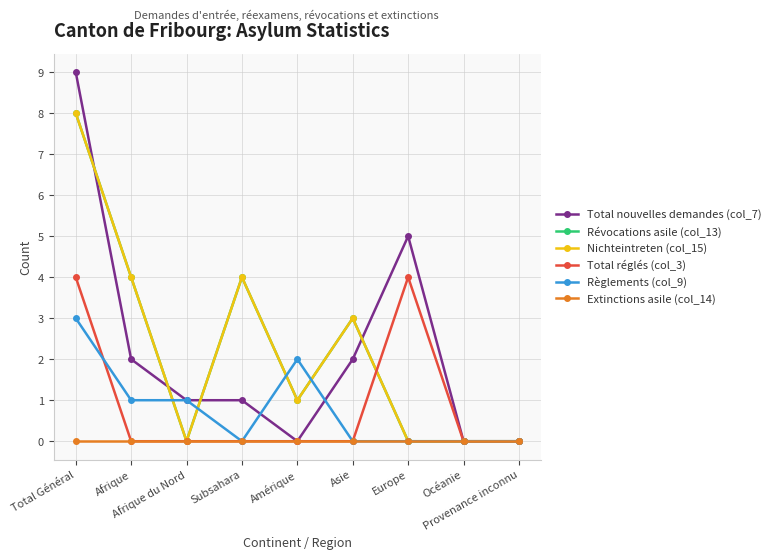

Rank the series by their maximum value, from lowest to highest.

Extinctions asile (col_14), Règlements (col_9), Total réglés (col_3), Révocations asile (col_13), Nichteintreten (col_15), Total nouvelles demandes (col_7)